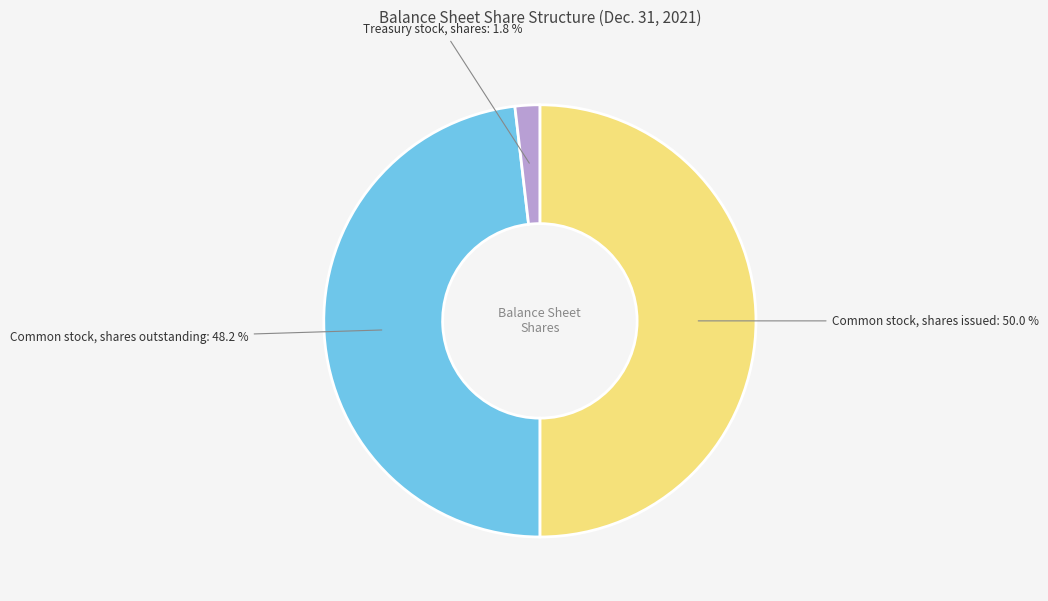

Between Treasury stock, shares and Common stock, shares outstanding, which is larger?

Common stock, shares outstanding